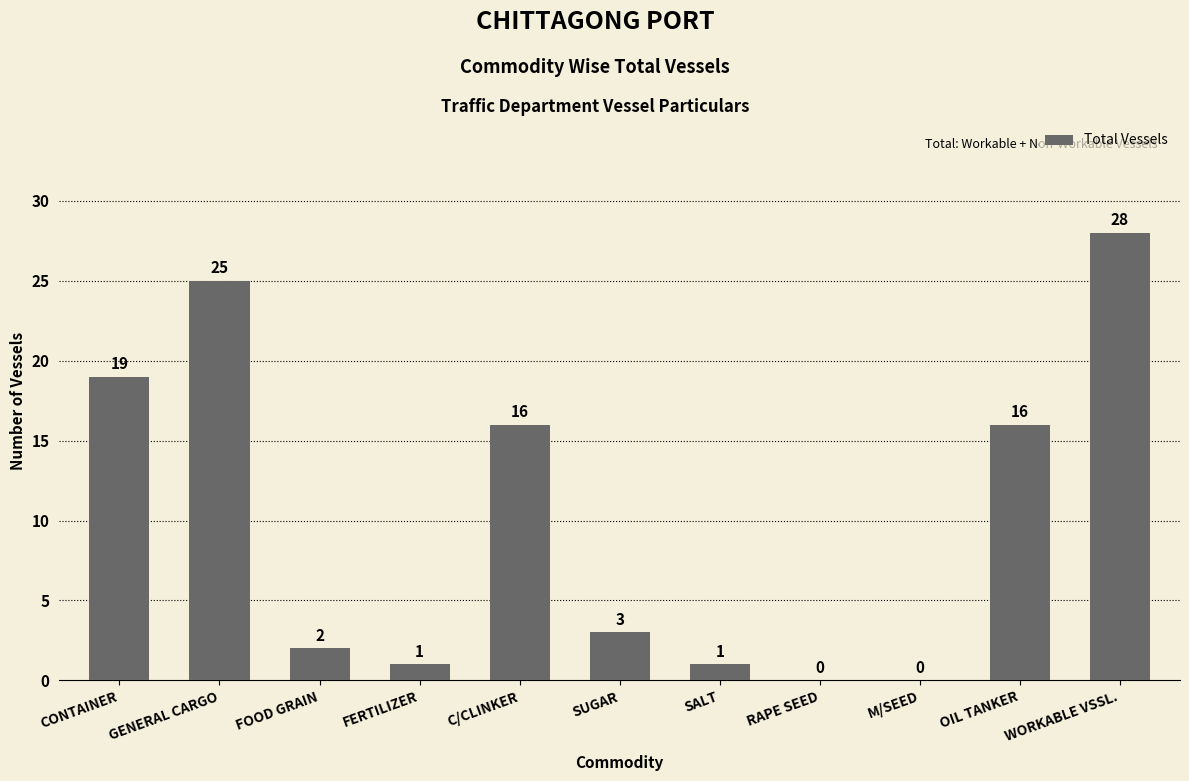

At which label does the data first exceed 3?

CONTAINER